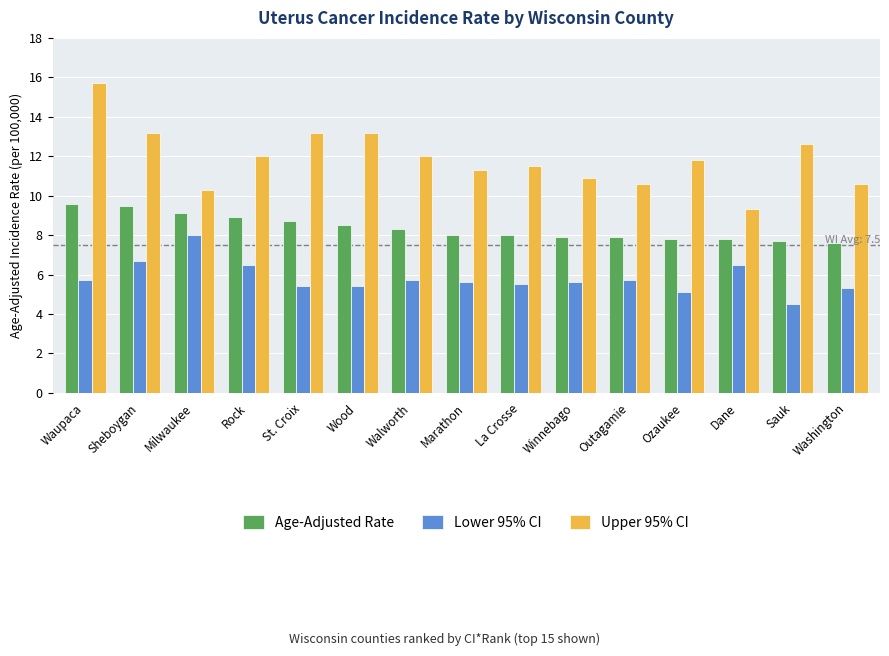

What are all the series names shown in the legend?

Age-Adjusted Rate, Lower 95% CI, Upper 95% CI